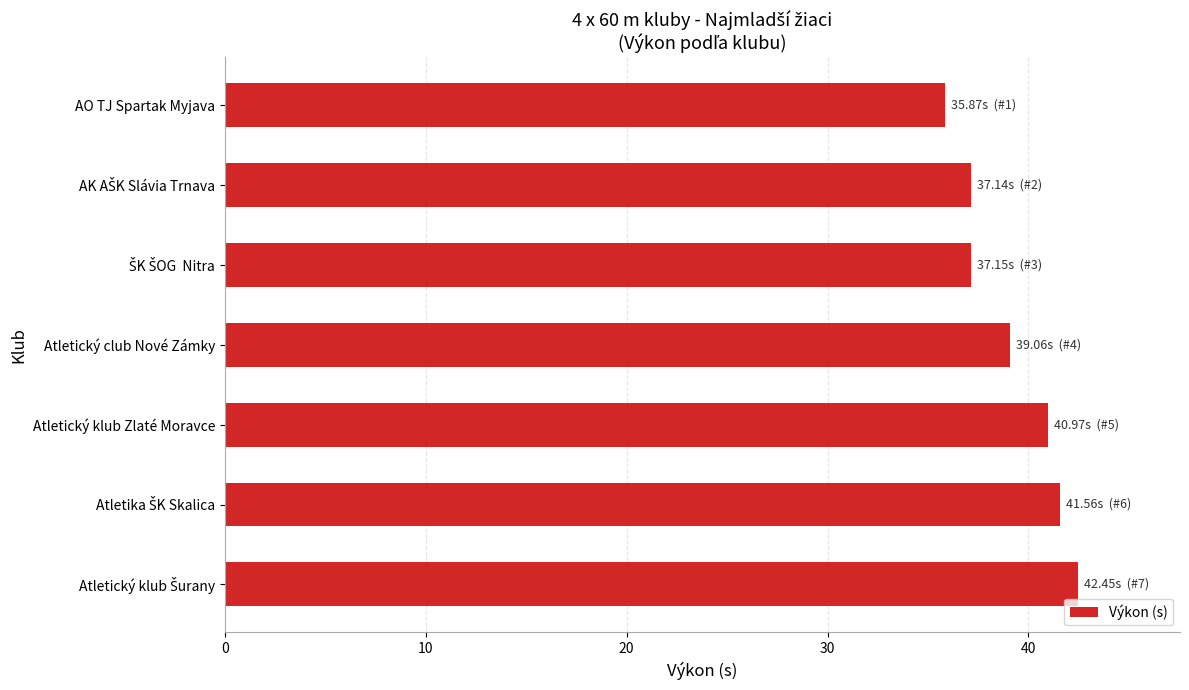

How many categories are shown in the chart?

7